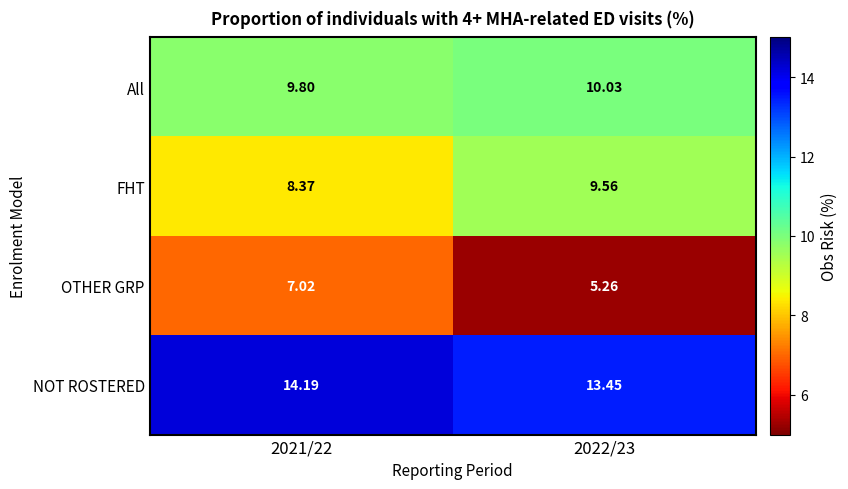

At 2021/22, list the series in order from largest to smallest.

NOT ROSTERED, All, FHT, OTHER GRP